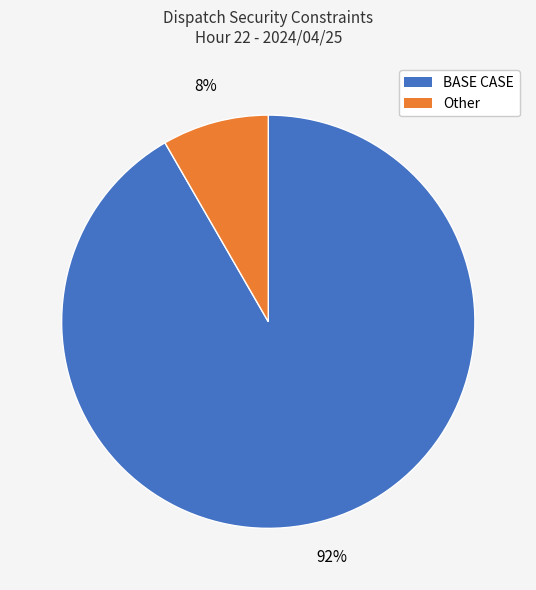

Is there a majority slice in this chart?

Yes